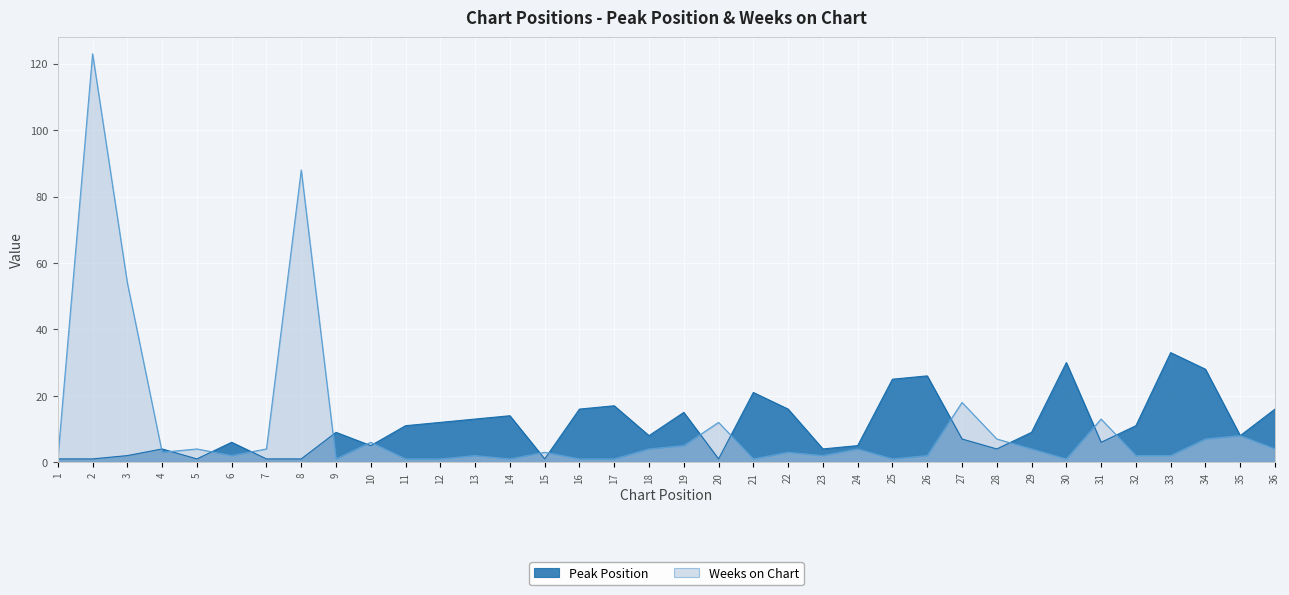

The value of Weeks on Chart at 22 is 4. True or false?

False